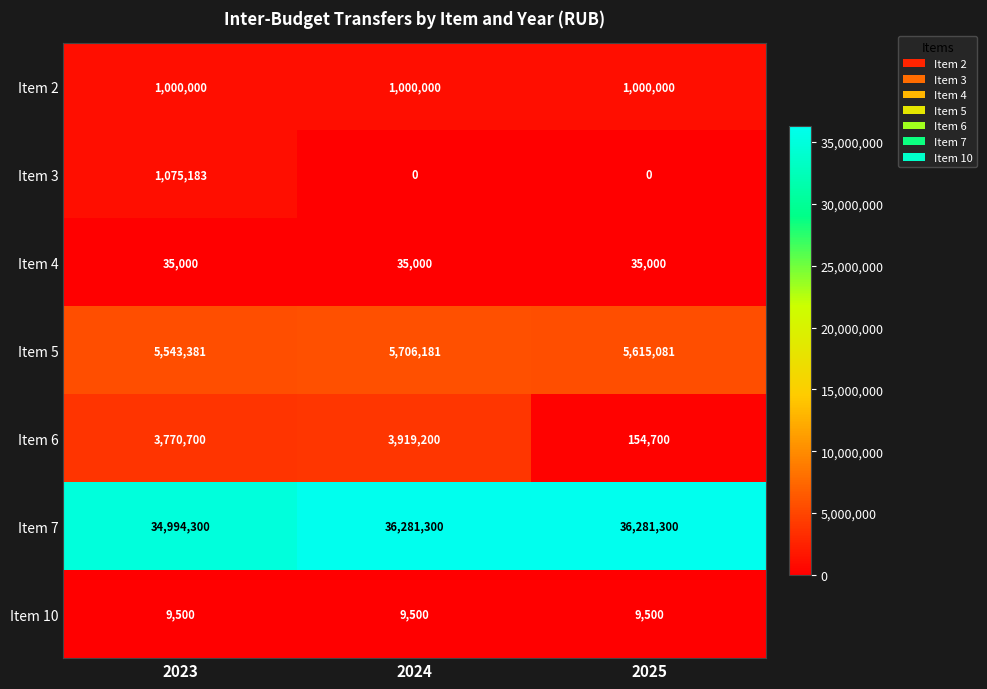

The Item 4 series shows 35000 at 2024. True or false?

True